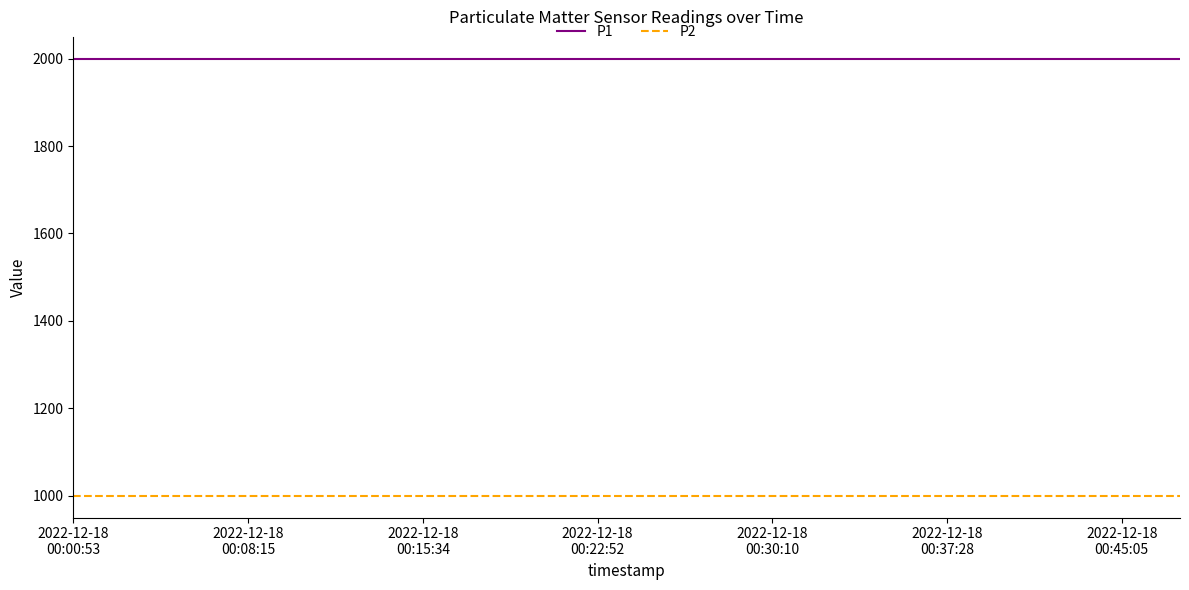

What is the maximum value shown in the chart?

1999.9